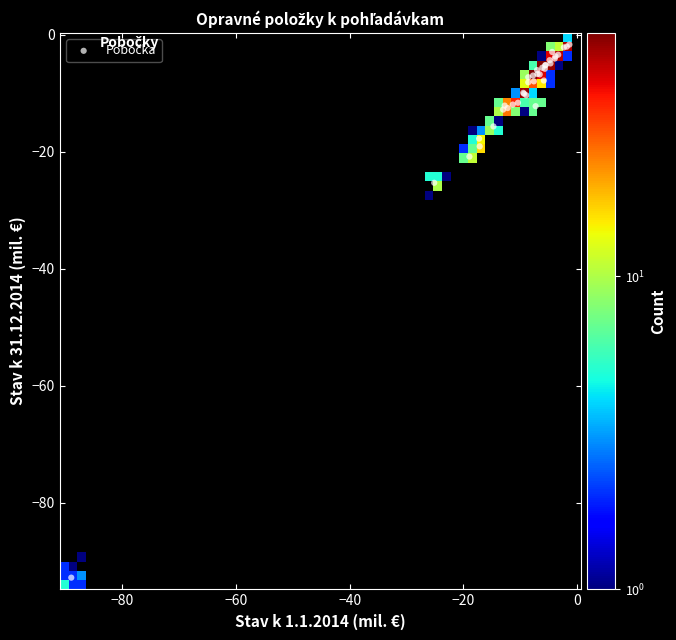

What Y value in the scatter plot is closest to -47?

-25.3